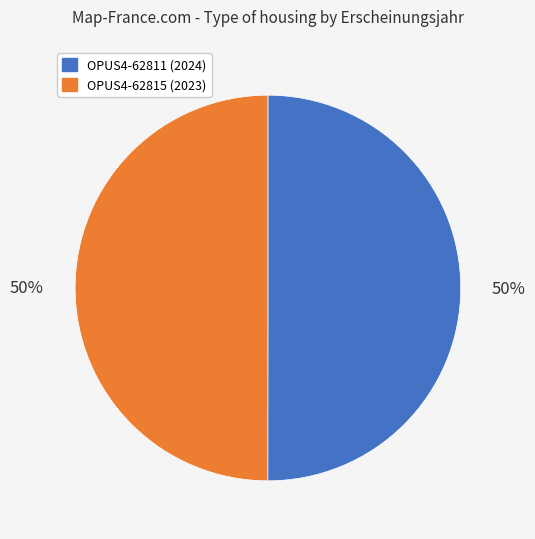

To the nearest percent, what is the combined percentage of OPUS4-62811 and OPUS4-62815?

100%